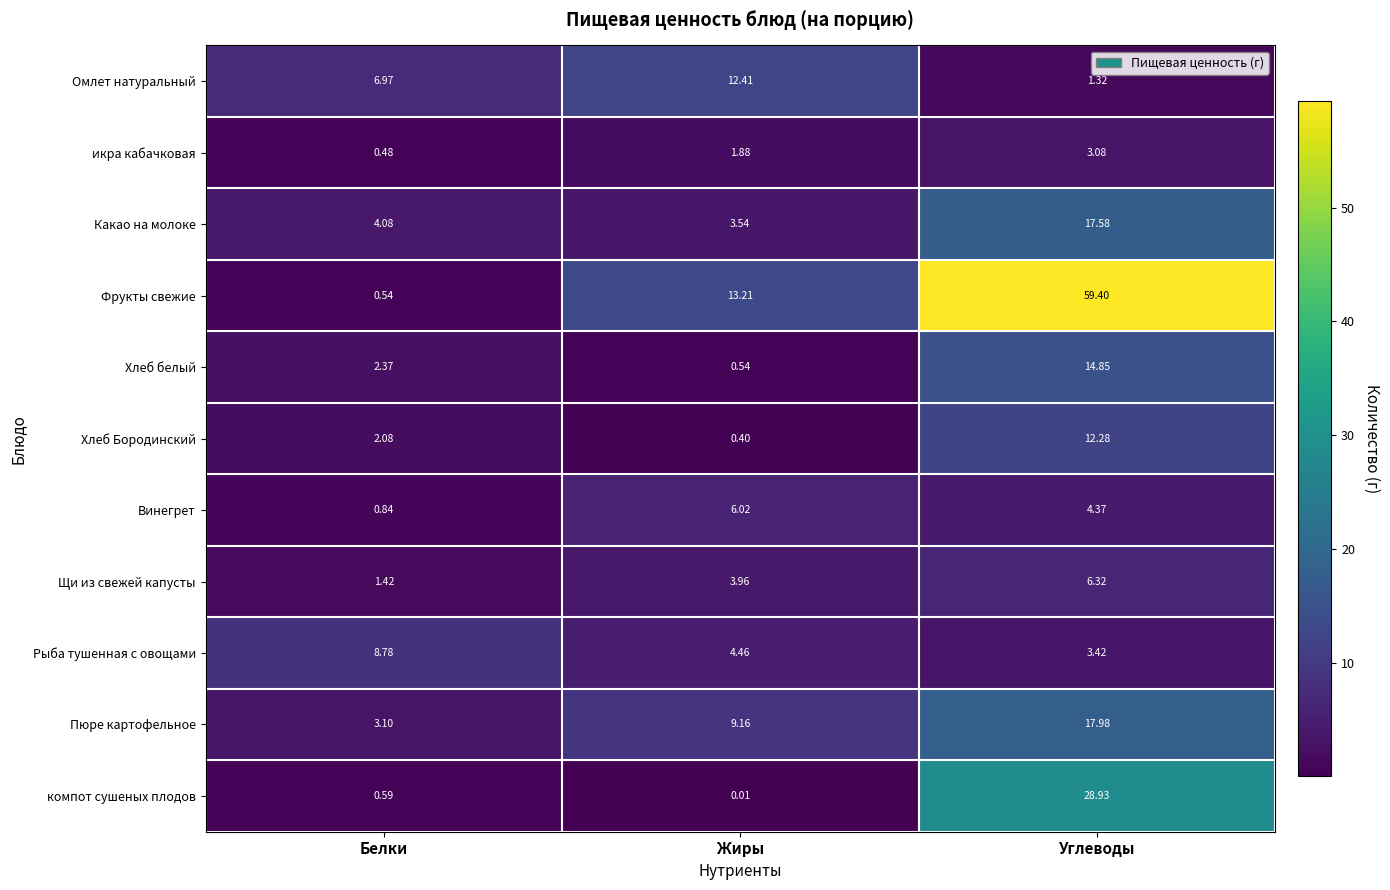

Count the number of categories in the chart.

3